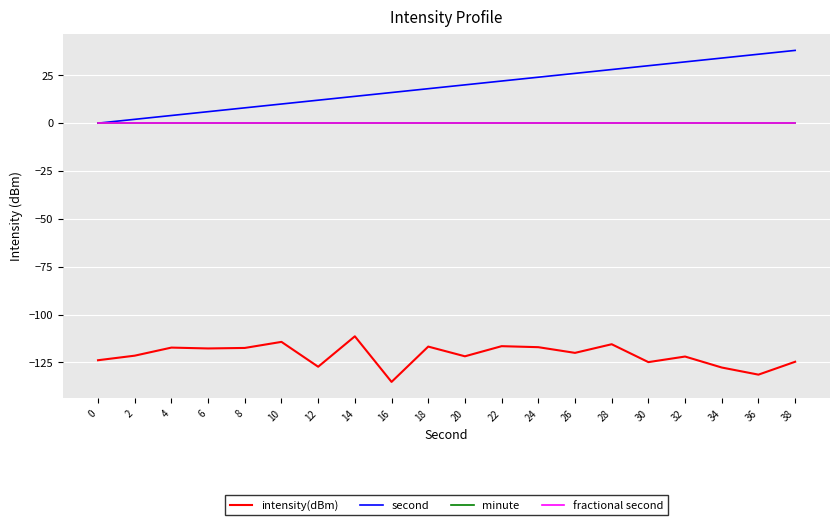

What is the difference between the second values at 6 and 8?

2.0